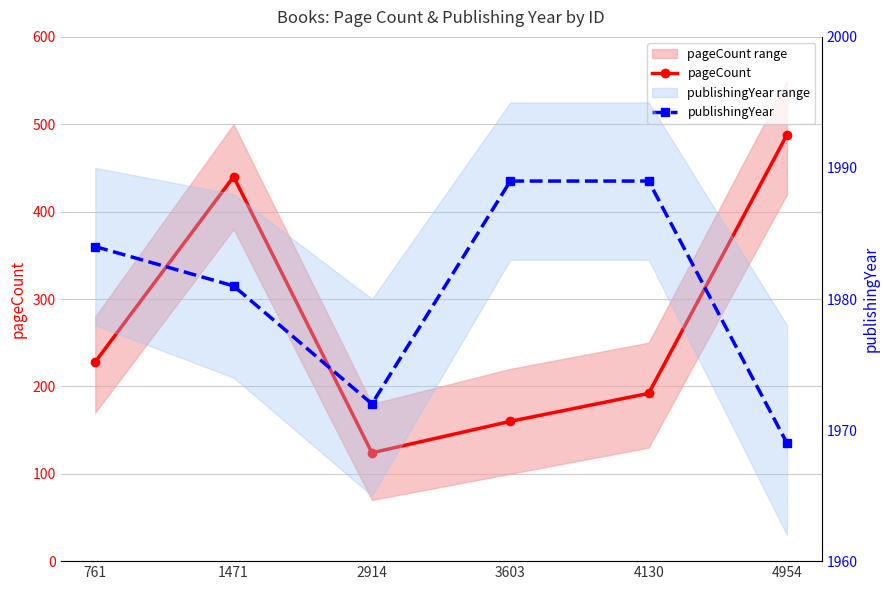

What are all the series names shown in the legend?

pageCount, publishingYear